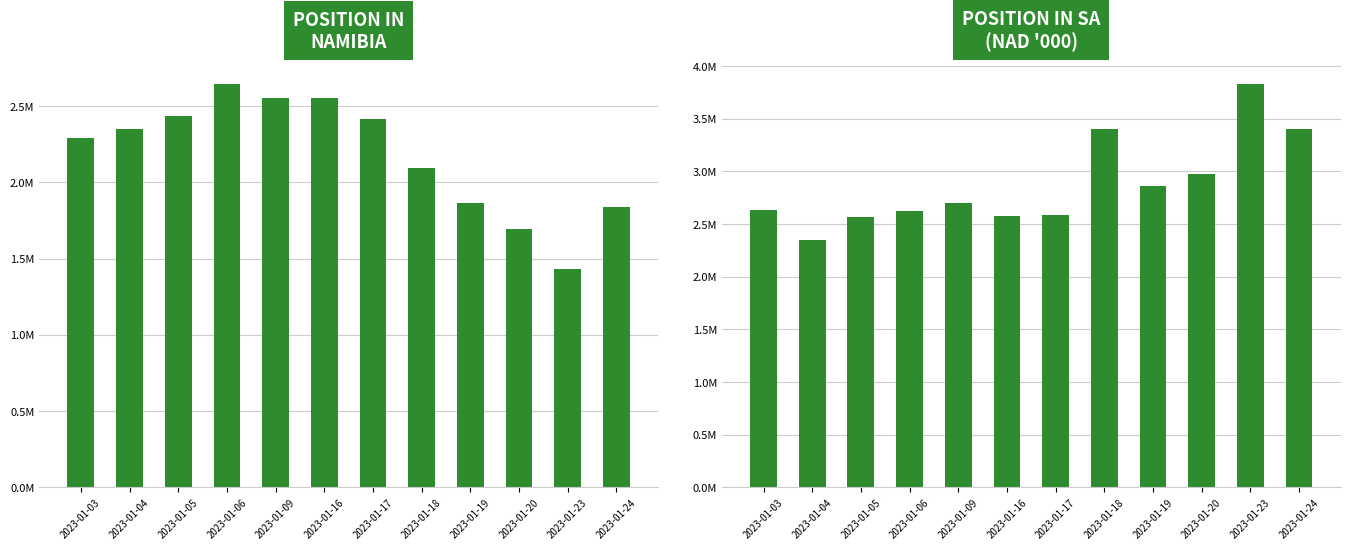

Which series has the largest total across all categories?

Position in SA